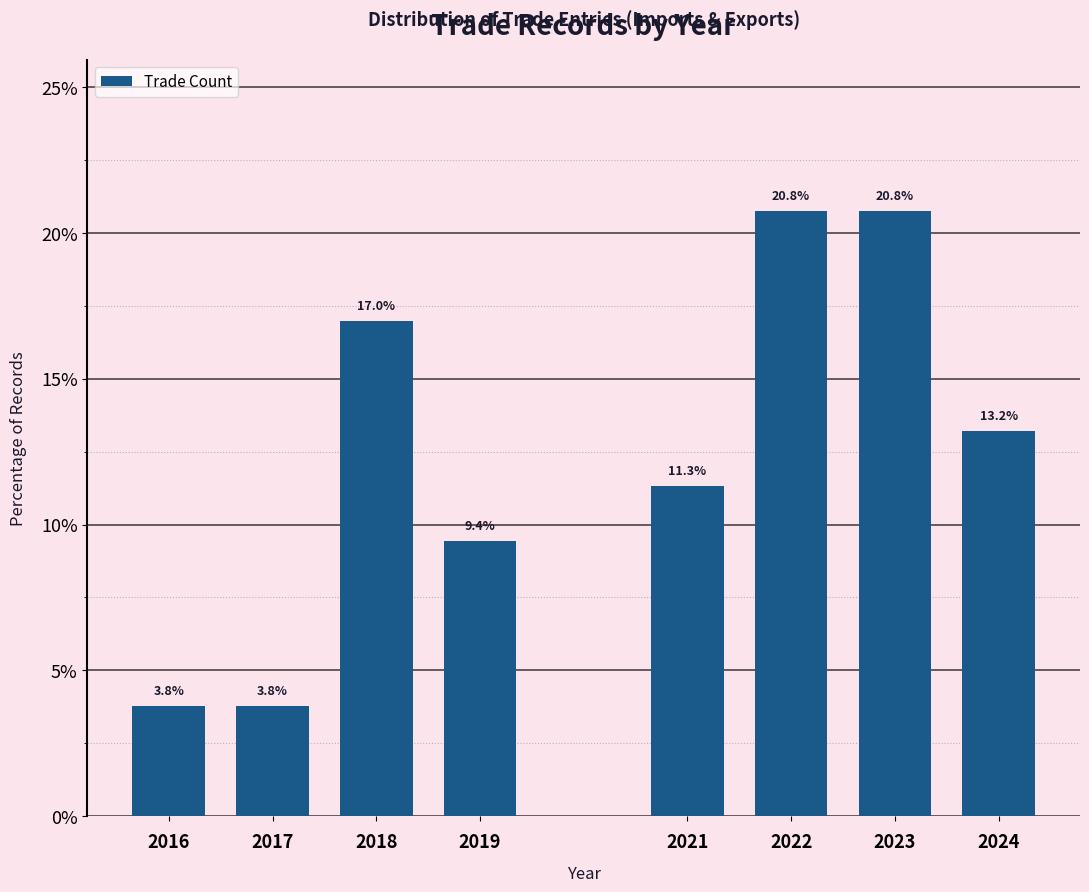

Reading left to right, transcribe all the data shown in this chart.

2016=3.8	2017=3.8	2018=17.0	2019=9.4	2021=11.3	2022=20.8	2023=20.8	2024=13.2